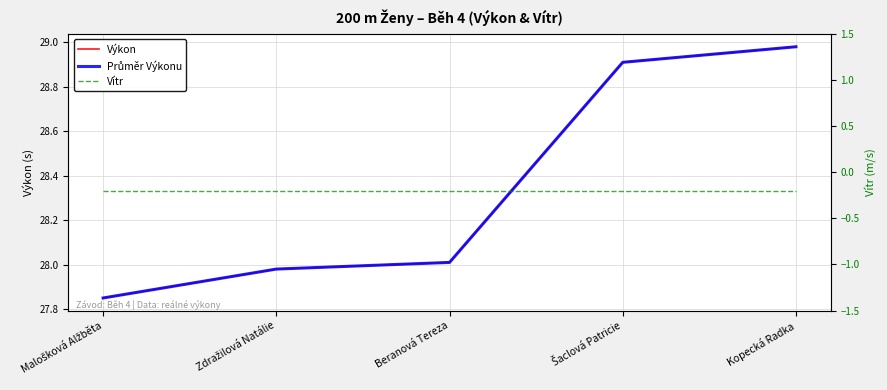

Reading left to right, what are all the values shown in this chart?

Výkon: 27.9	28.0	28.0	28.9	29.0
Průměr Výkonu: 27.9	28.0	28.0	28.9	29.0
Vítr: -0.2	-0.2	-0.2	-0.2	-0.2